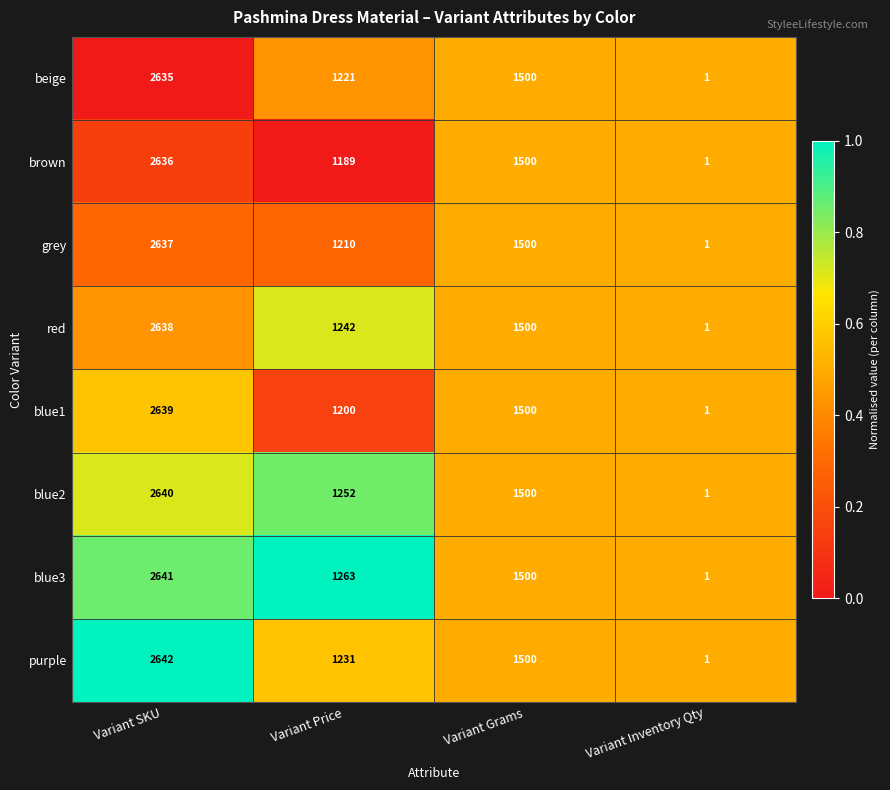

At which category does the chart reach its minimum across all series?

Variant Inventory Qty